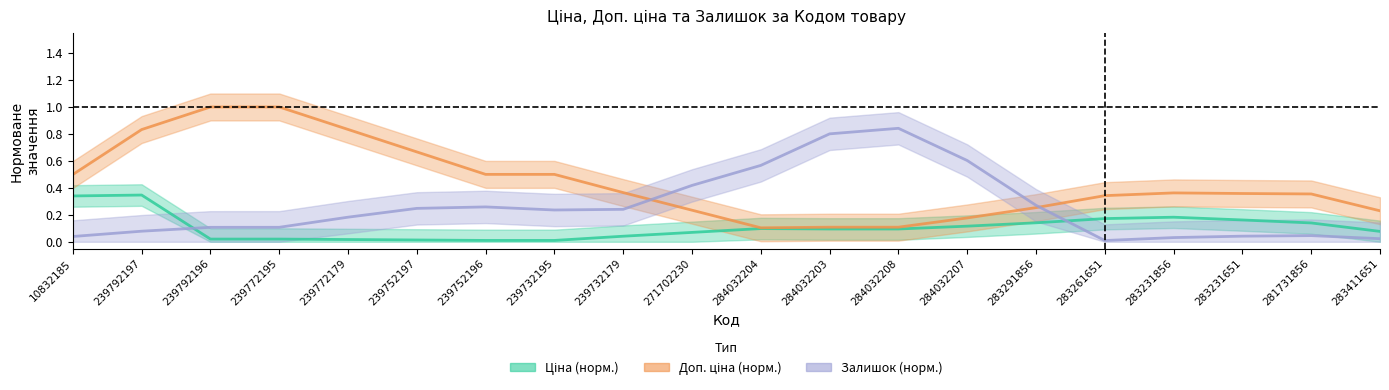

What position from the left is 281731856?

19